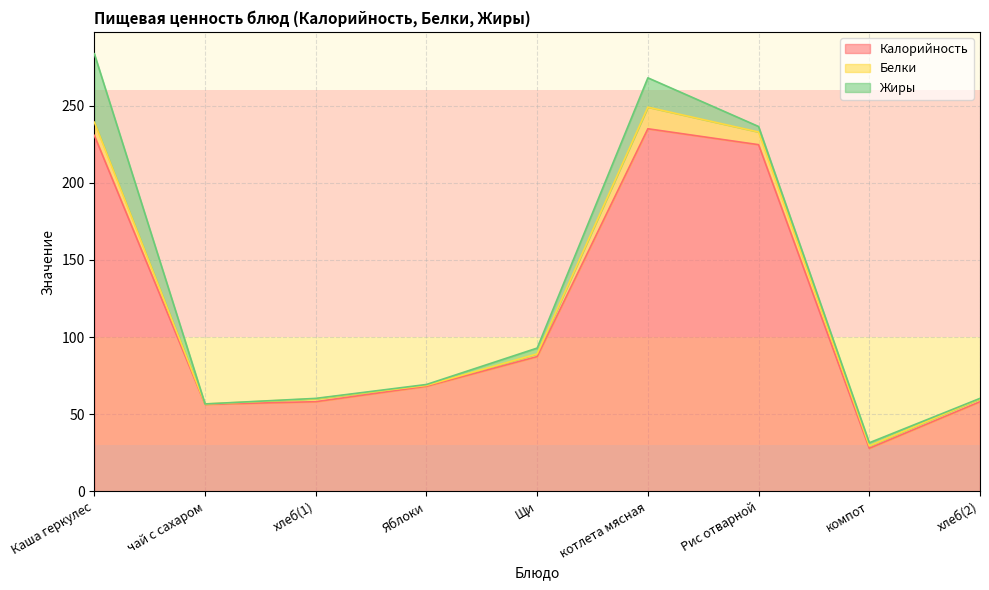

What is the label of the 3rd point from the right?

Рис отварной